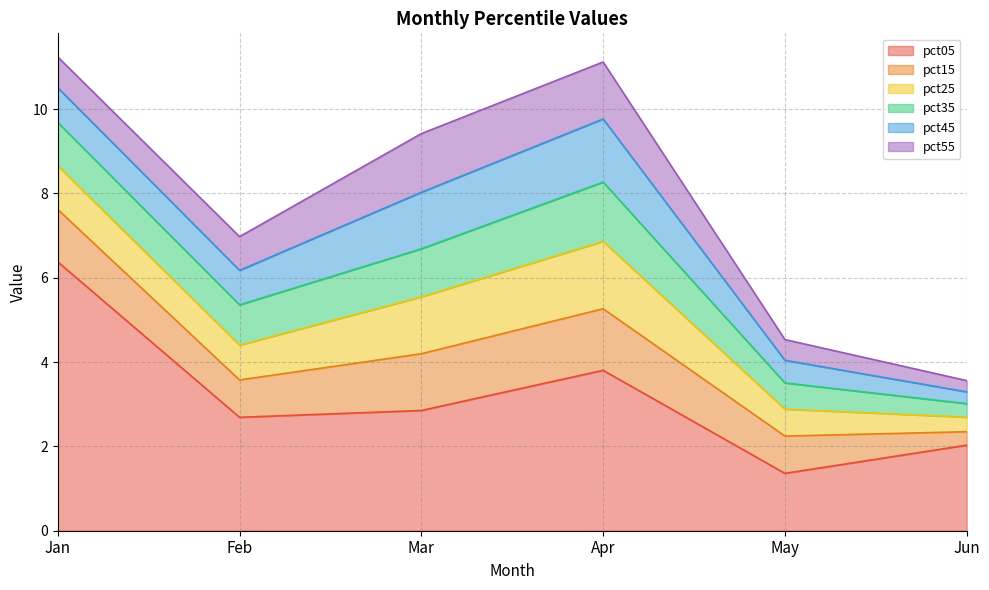

What is the difference between the highest and lowest values at Feb?

1.9